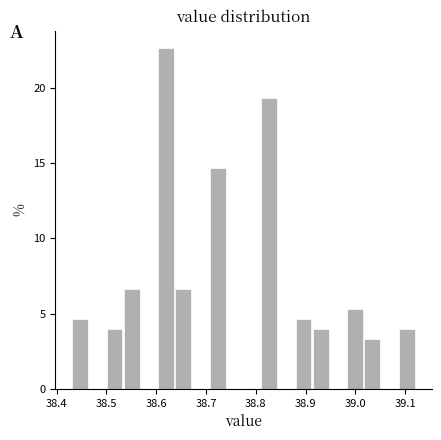

Read against the x-axis, roughly where is the centre of the tallest bar?

38.62